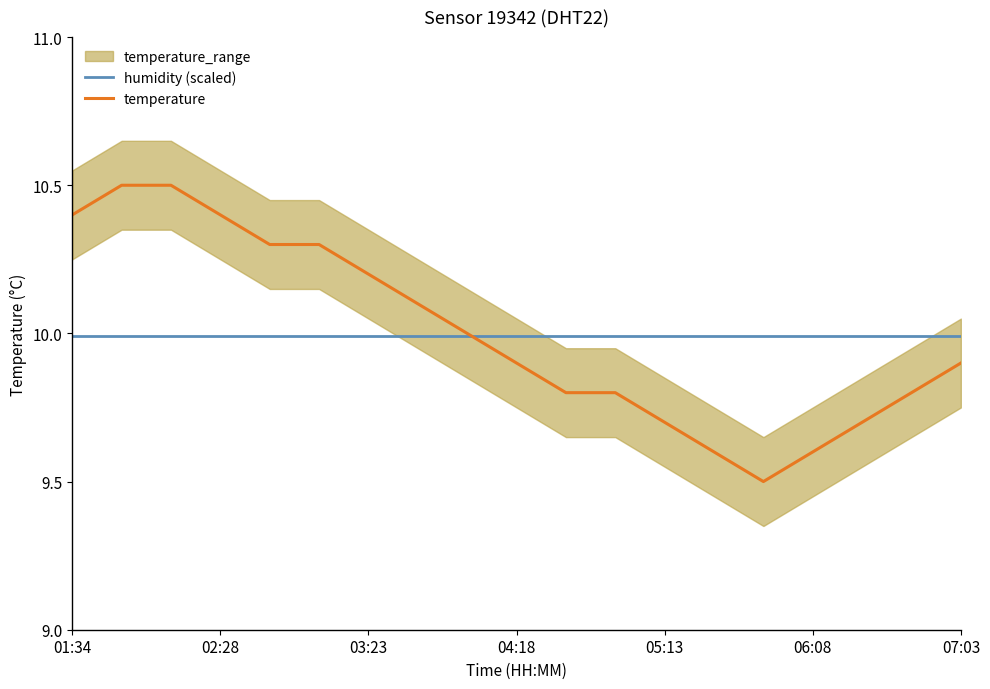

The temperature series shows 10.0 at 8. True or false?

True